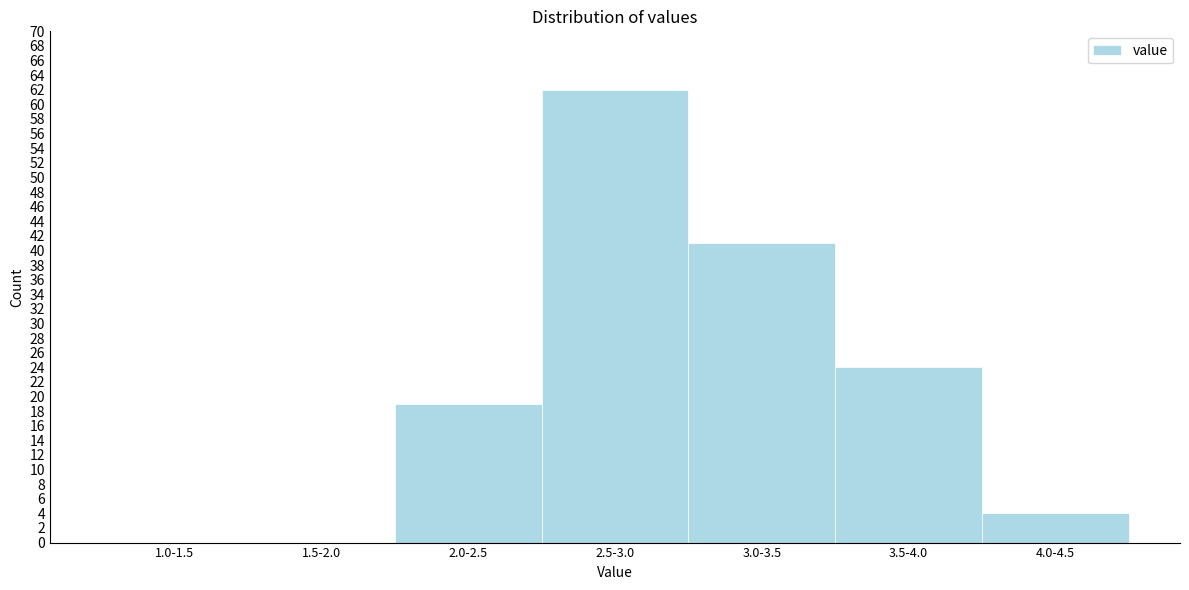

Reading left to right, list all the values displayed in this chart.

1.0-1.5=0	1.5-2.0=0	2.0-2.5=19	2.5-3.0=62	3.0-3.5=41	3.5-4.0=24	4.0-4.5=4